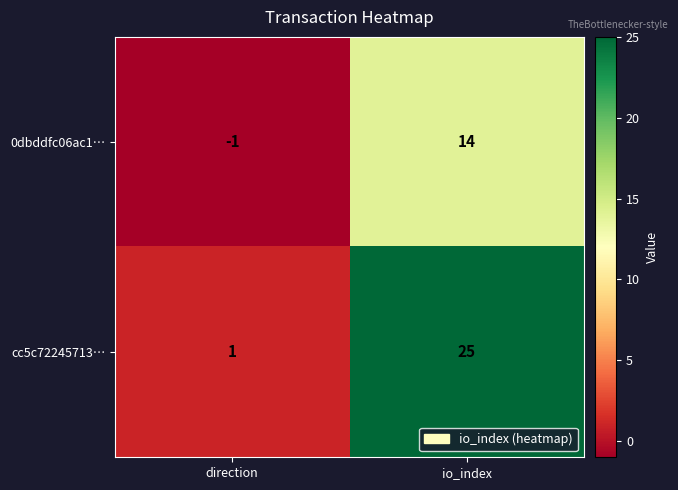

Read the 0dbddfc06ac1… value at io_index.

14